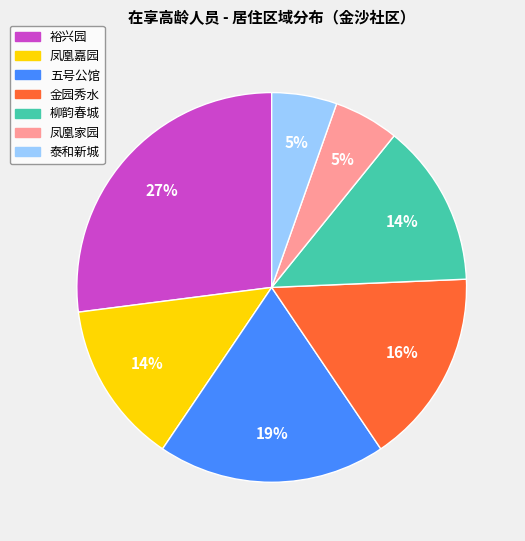

To the nearest percent, what is the average slice percentage?

14%